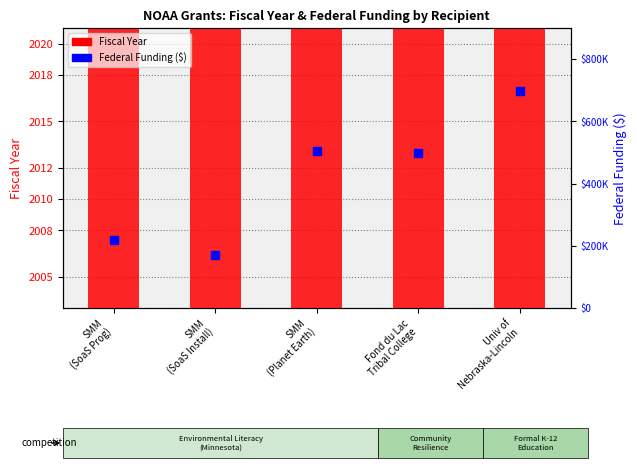

Which series has the largest Y range (max minus min)?

Federal Funding ($)